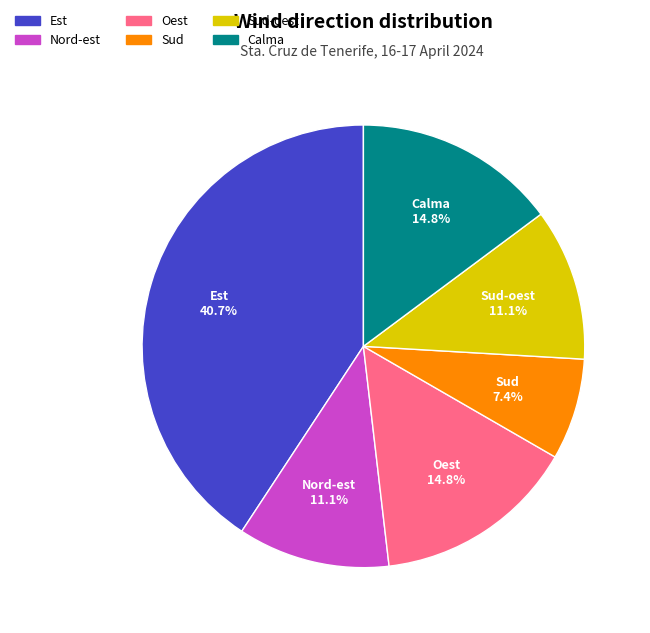

Is there any slice that represents more than half of the pie?

No